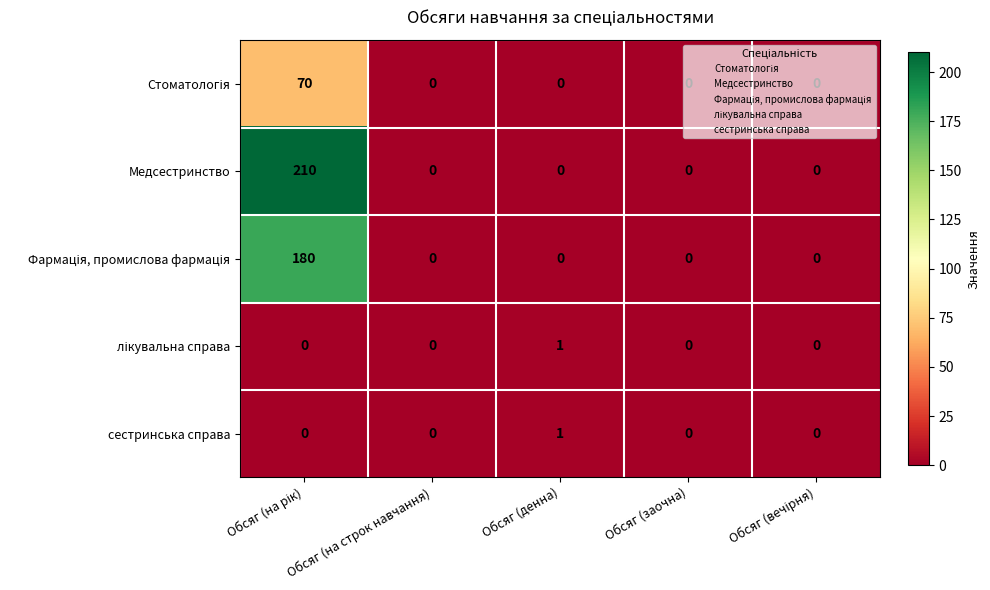

Which series has the largest total across all categories?

Медсестринство